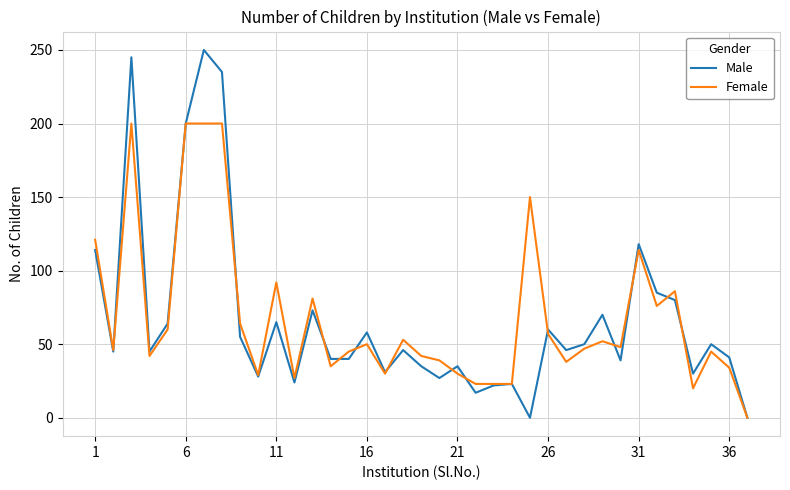

List the series in order of their peak value, lowest first.

Female, Male